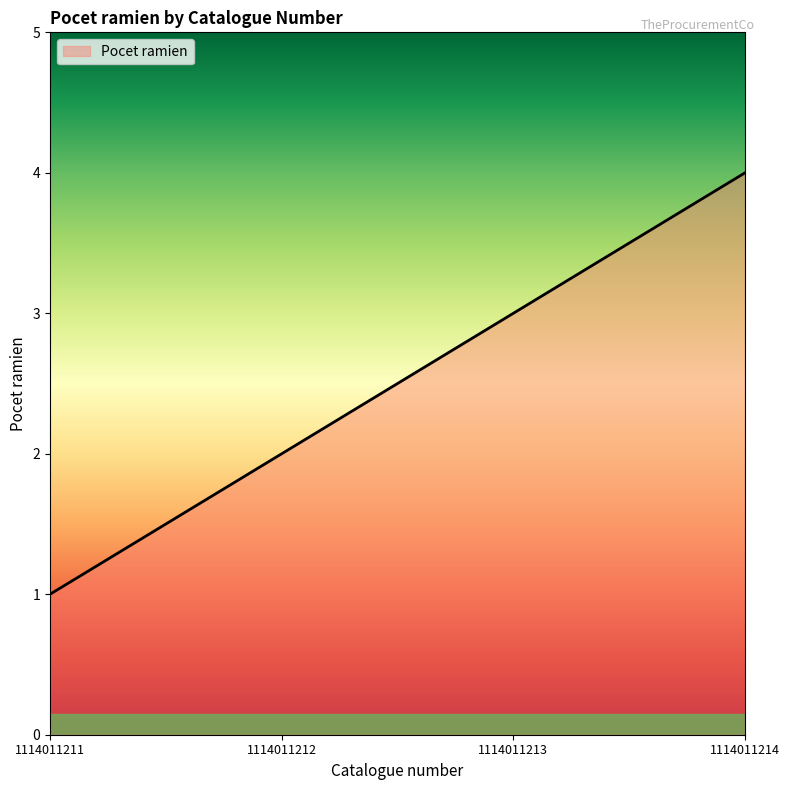

Rank the categories by value from lowest to highest.

1114011211, 1114011212, 1114011213, 1114011214